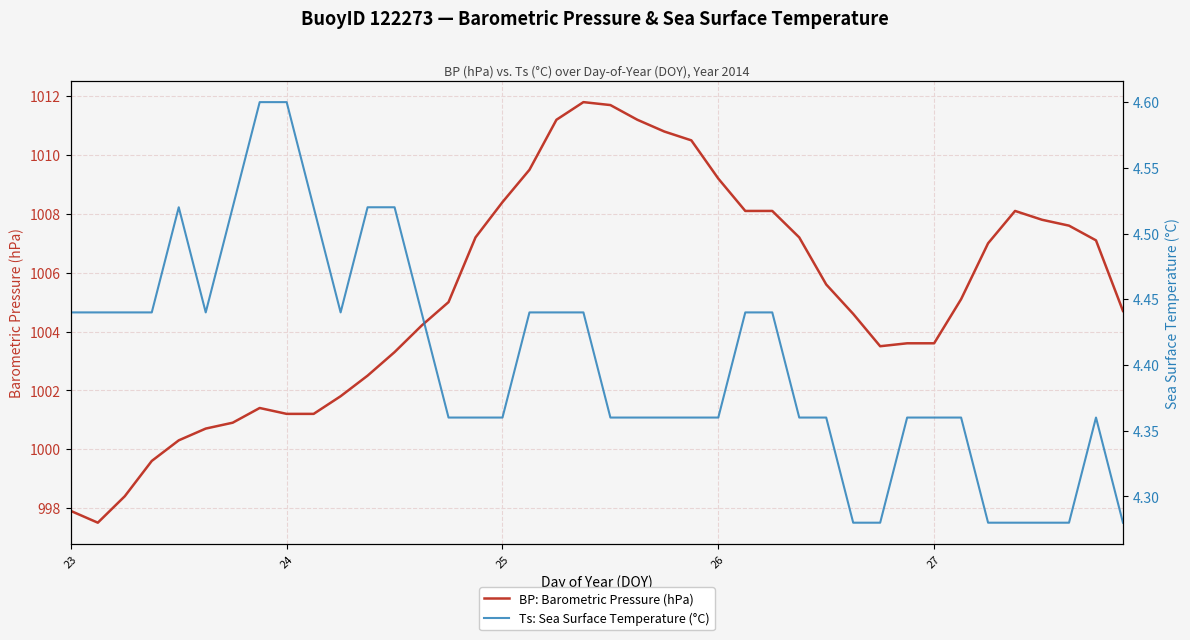

What is the difference between the maximum and minimum values in the Ts: Sea Surface Temperature (°C) series?

0.3